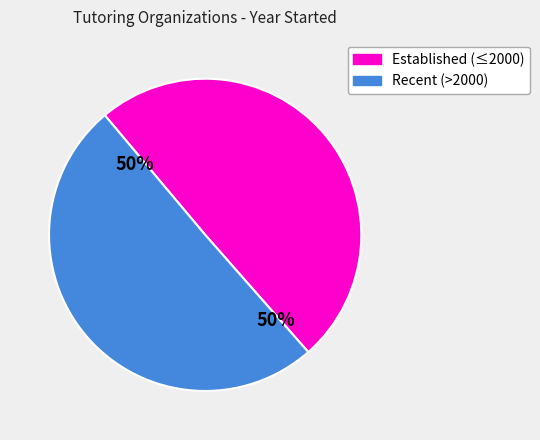

To the nearest percent, what is the average slice percentage?

50%